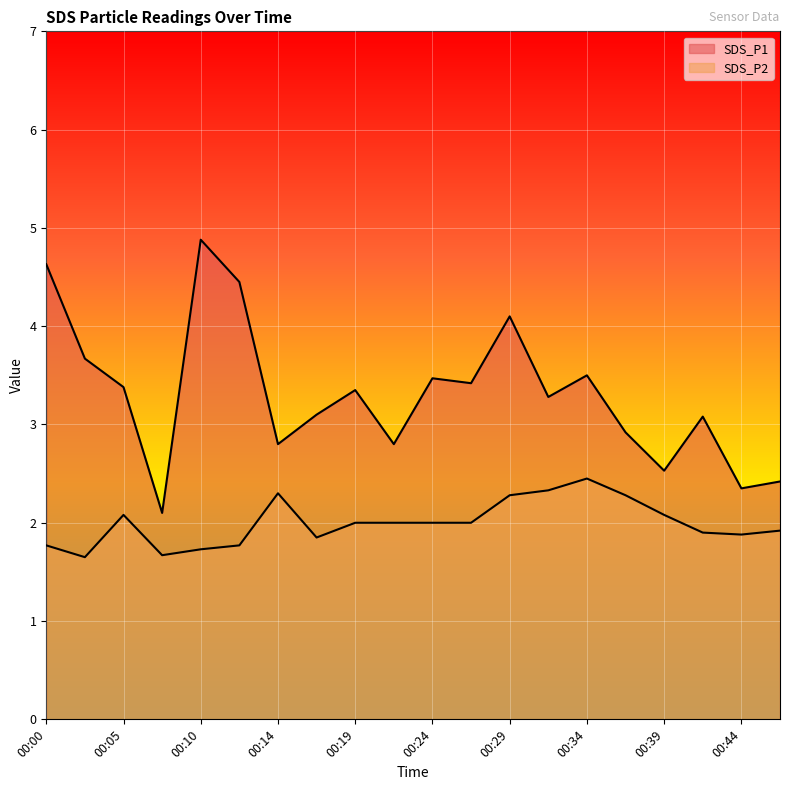

List the series in order of their peak value, highest first.

SDS_P1, SDS_P2